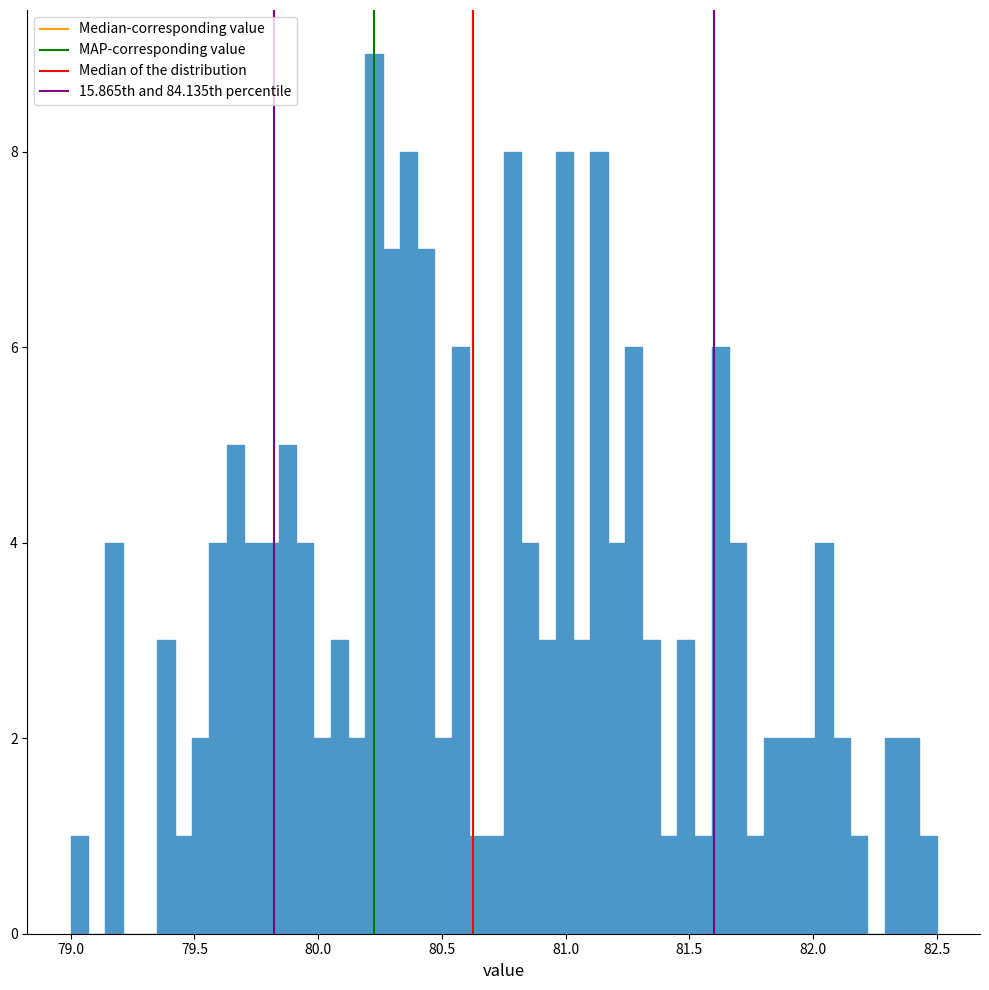

Read against the x-axis, roughly where is the centre of the tallest bar?

80.25